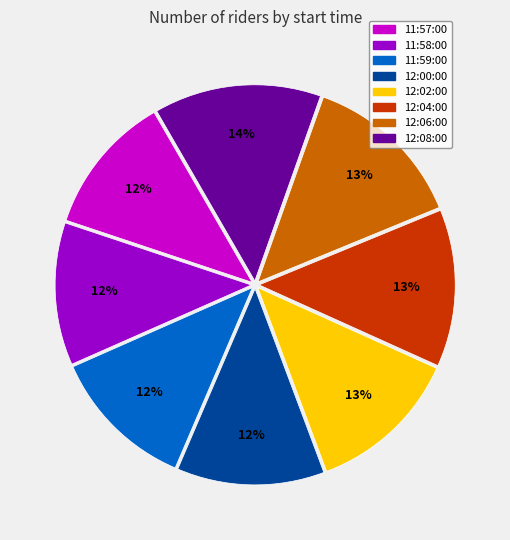

How many segments does this pie chart have?

8